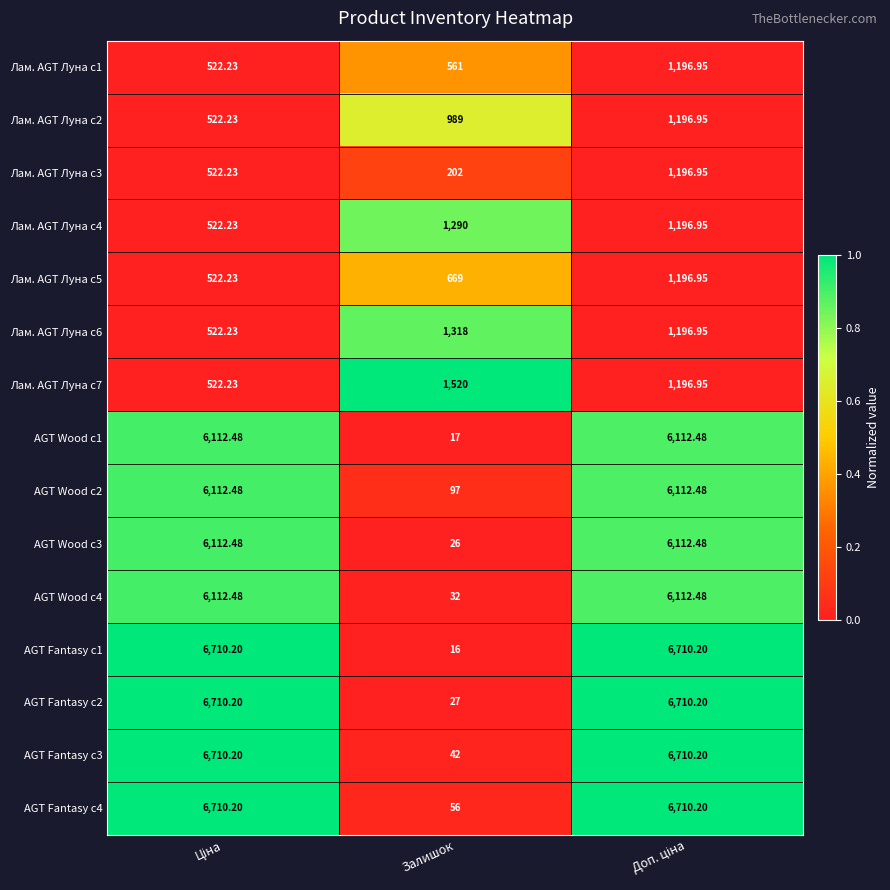

Which series has the largest total across all categories?

AGT Fantasy c4